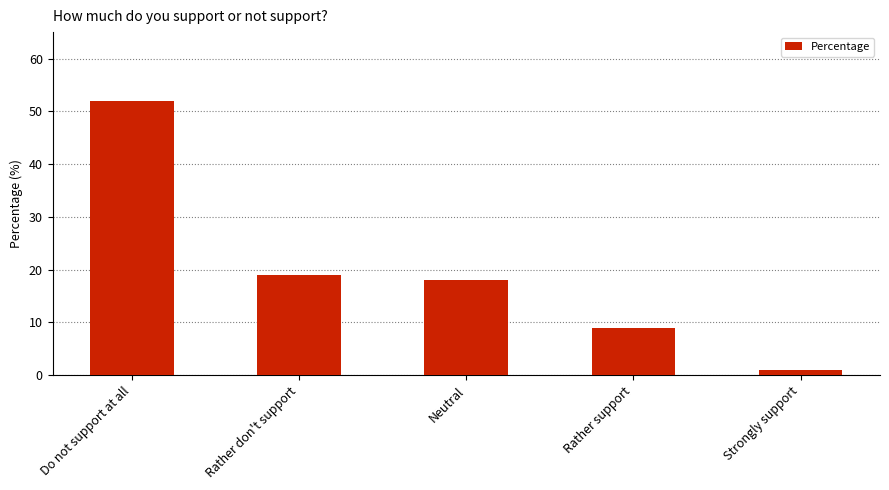

What is the smallest value displayed?

1